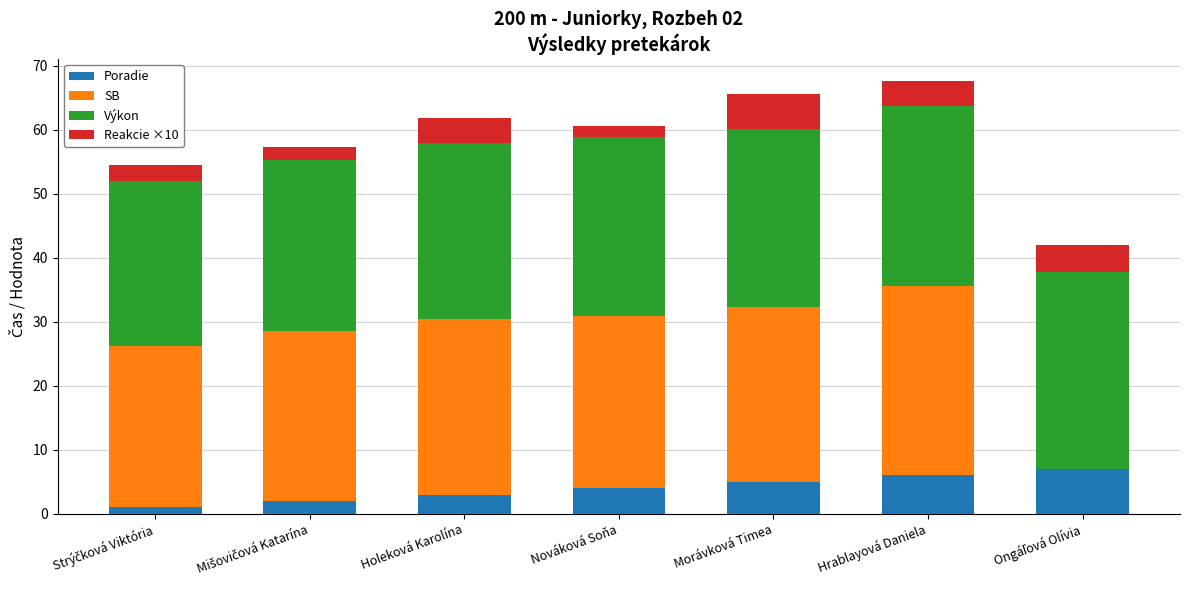

How many Poradie values are between 2 and 6?

5